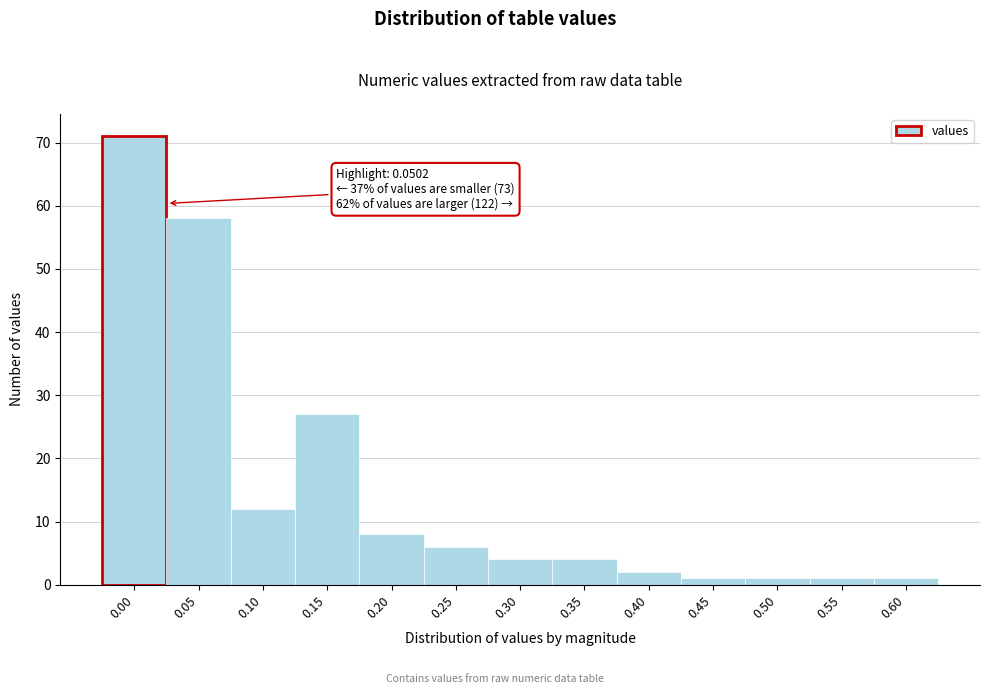

Reading left to right, what are all the values shown in this chart?

0.00=71	0.05=58	0.10=12	0.15=27	0.20=8	0.25=6	0.30=4	0.35=4	0.40=2	0.45=1	0.50=1	0.55=1	0.60=1